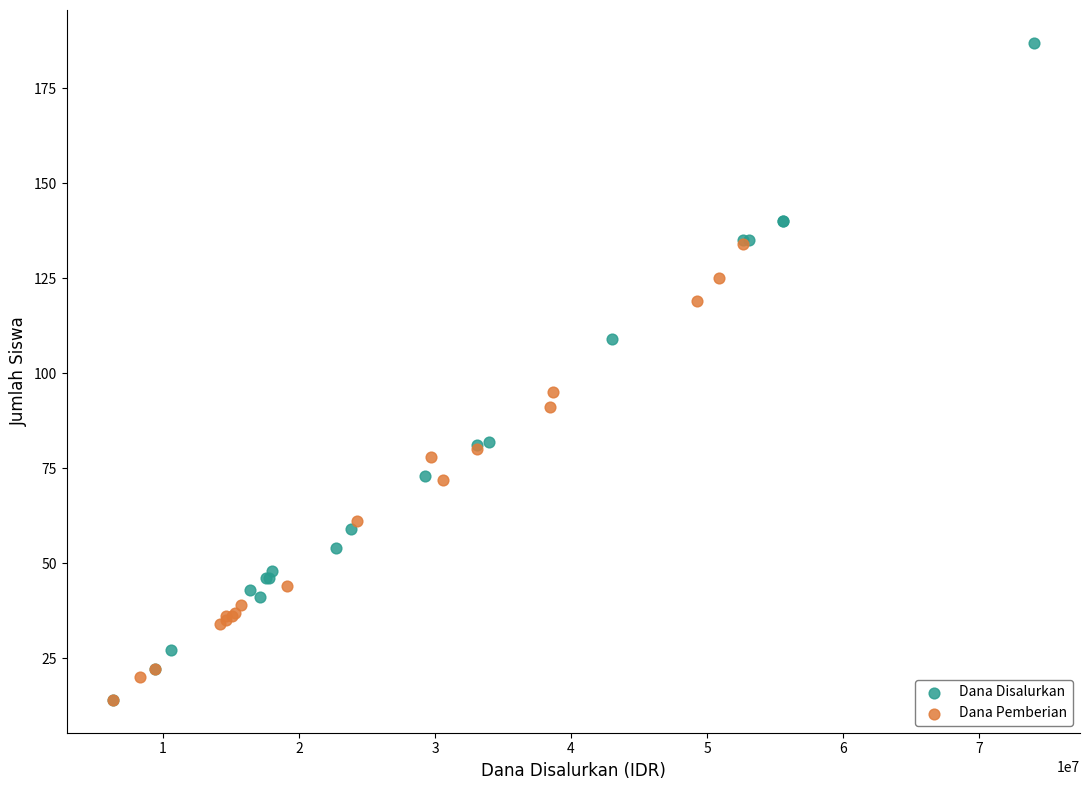

Which series reaches the maximum Y coordinate?

Dana Disalurkan